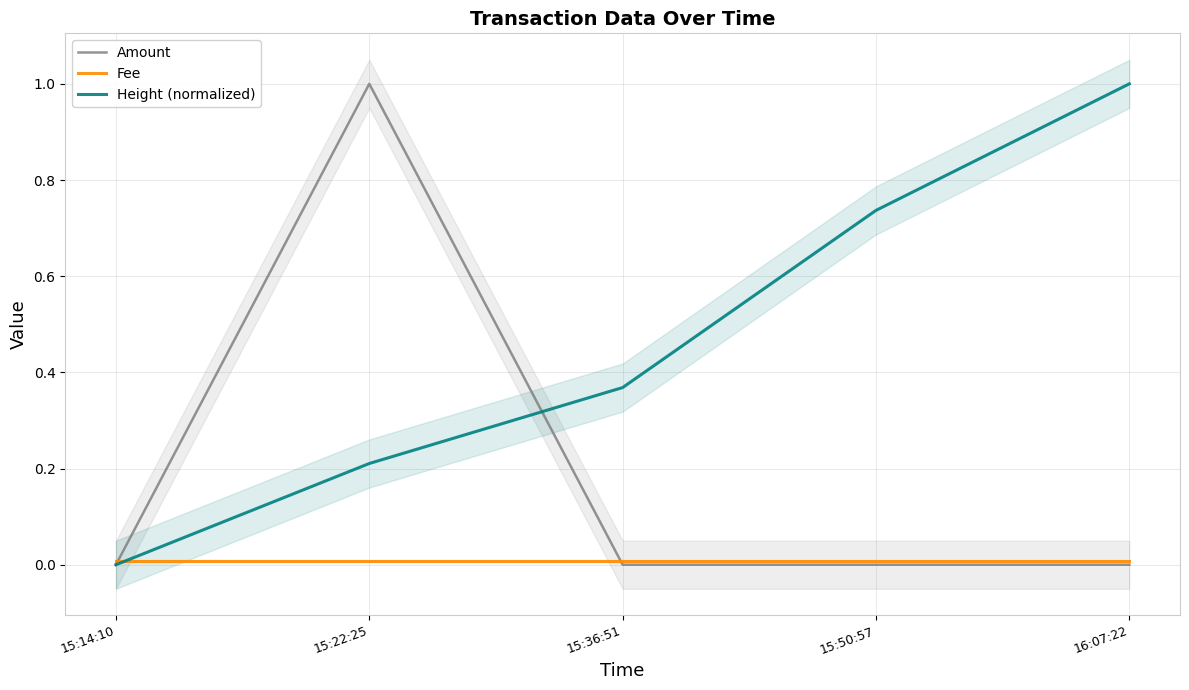

What is the sum of the Height (normalized) values at 15:36:51 and 15:50:57?

1.1